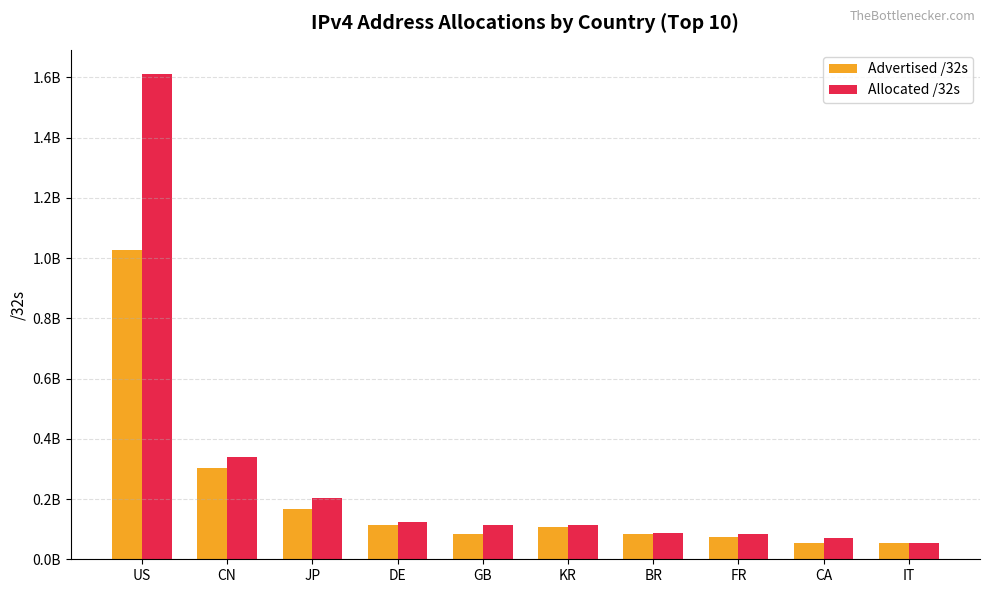

What are all the series names shown in the legend?

Advertised /32s, Allocated /32s